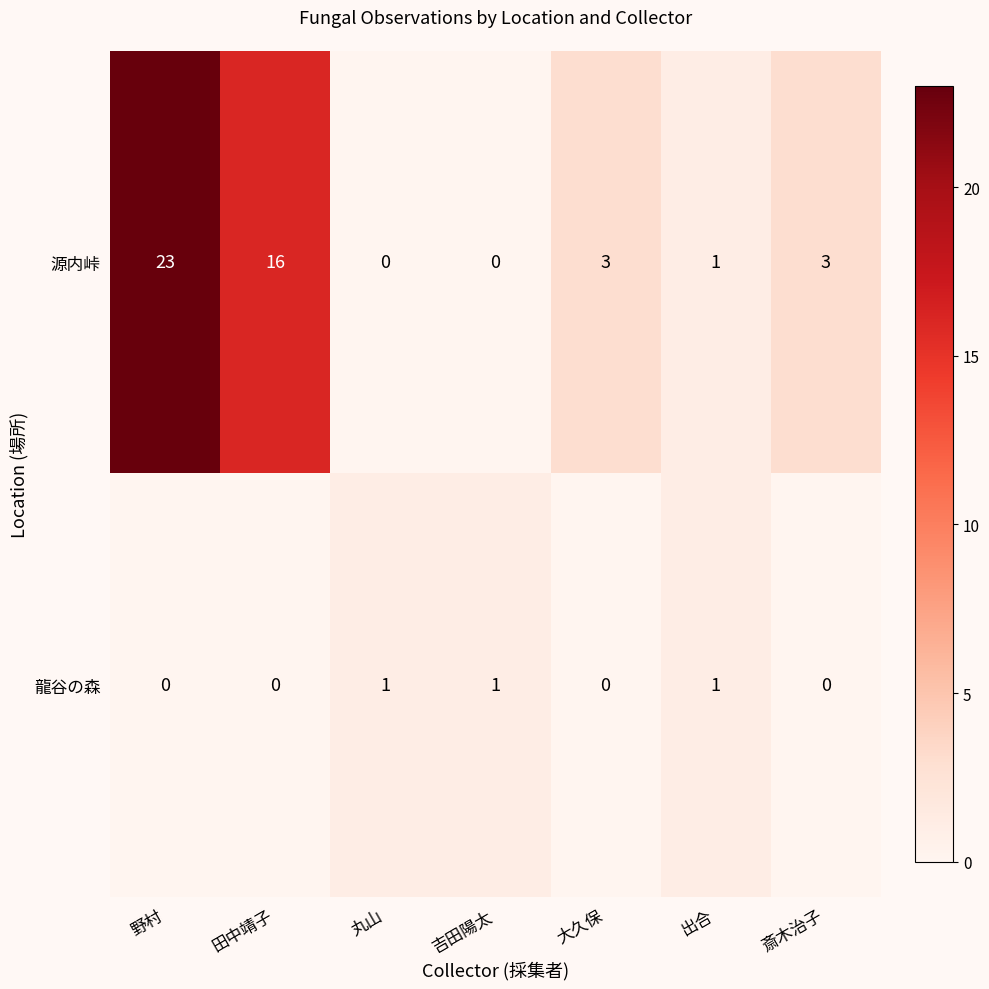

List the series in order of their peak value, highest first.

源内峠, 龍谷の森